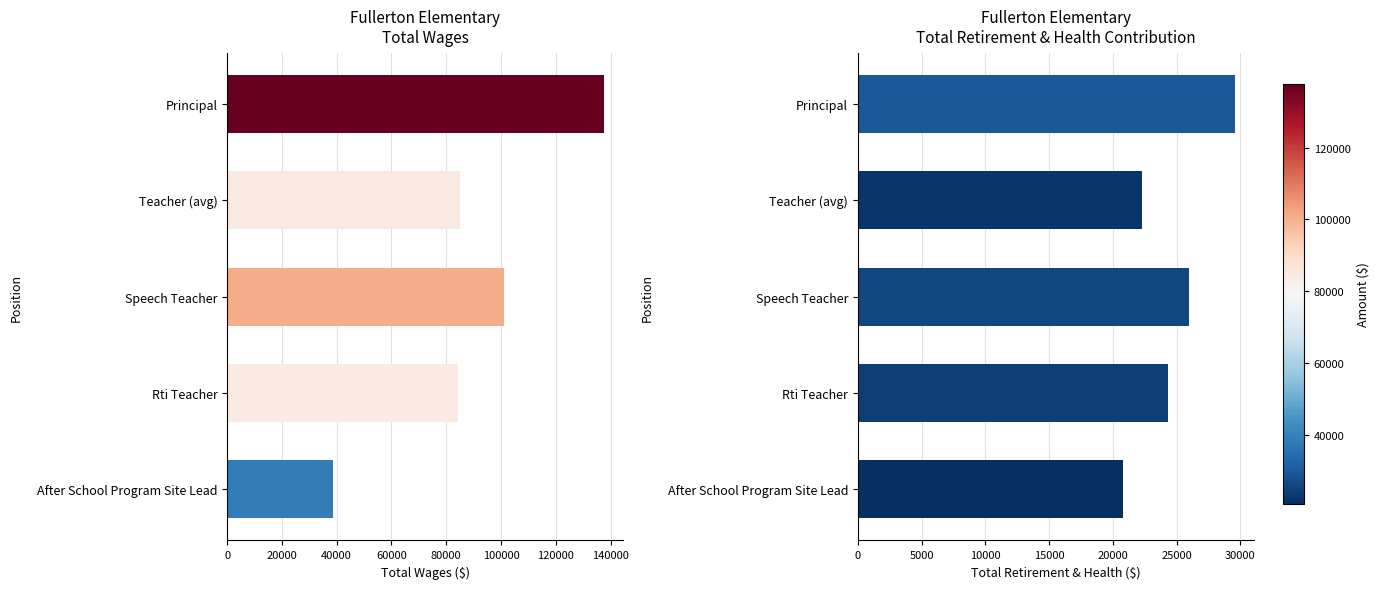

Reading left to right, what are all the values shown in this chart?

Total Wages: 137723.0	84869.9	101009.0	84305.0	38571.0
Total Retirement & Health Contribution: 29590.0	22272.5	25952.0	24340.0	20794.0